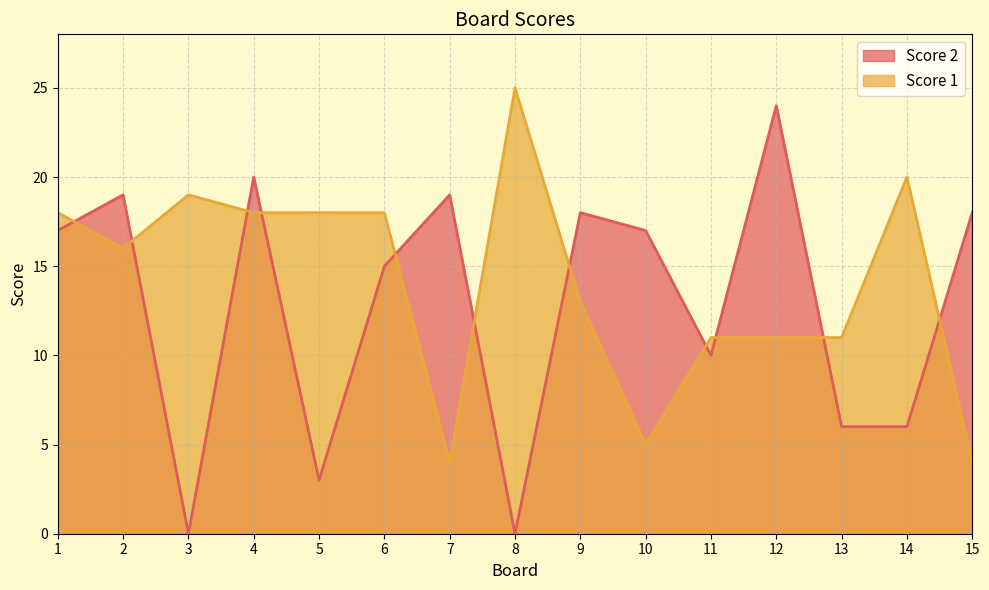

What is the minimum value for Score 1?

4